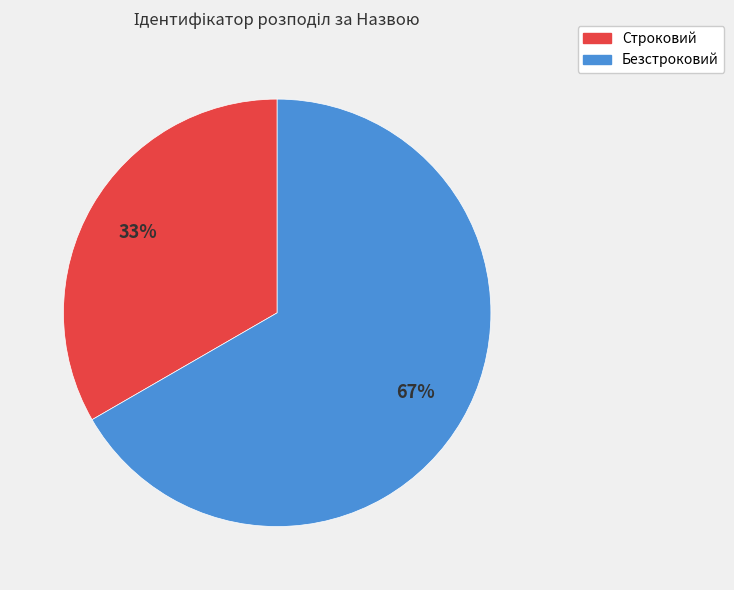

True or false: Строковий accounts for 19% of the total.

False